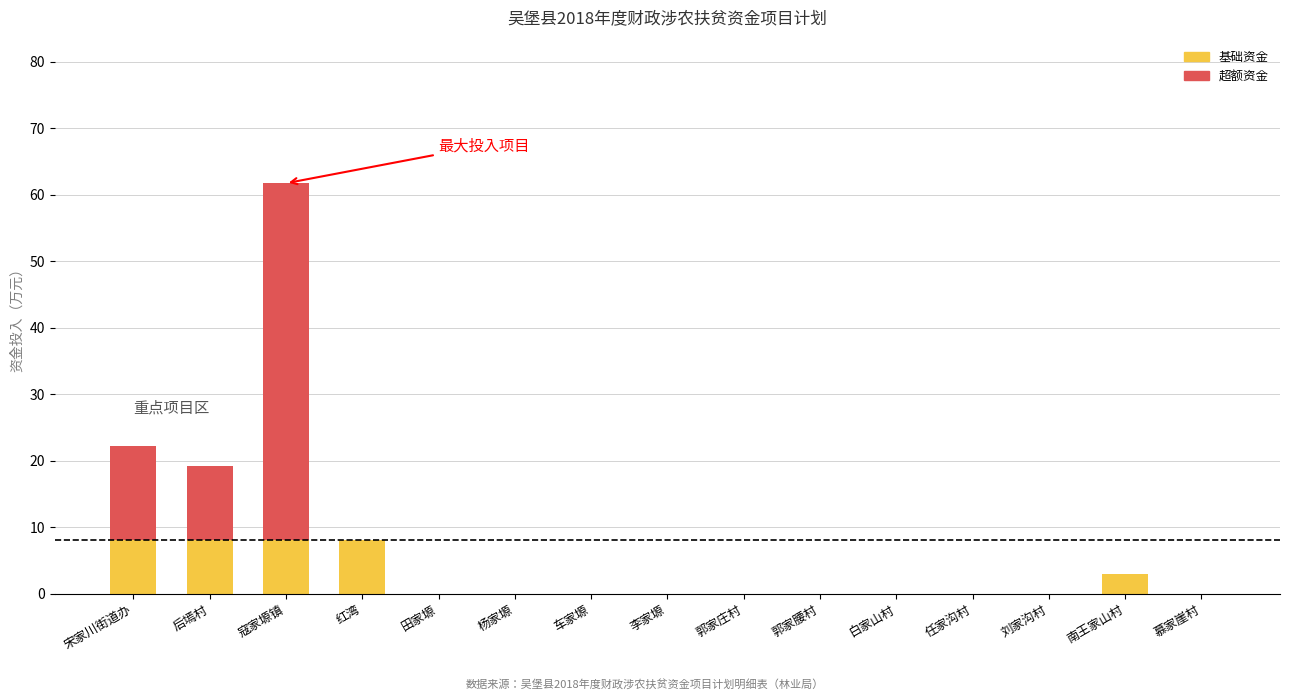

What is the maximum value for 基础资金?

8.0